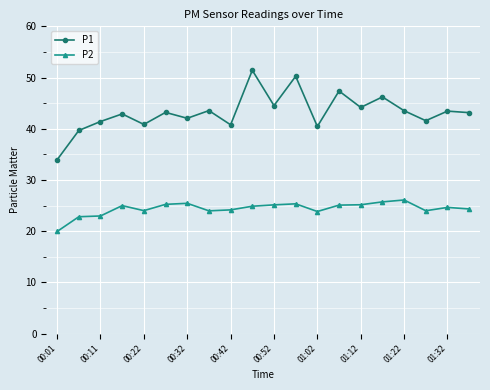

True or false: P2 and P1 intersect in this chart.

False